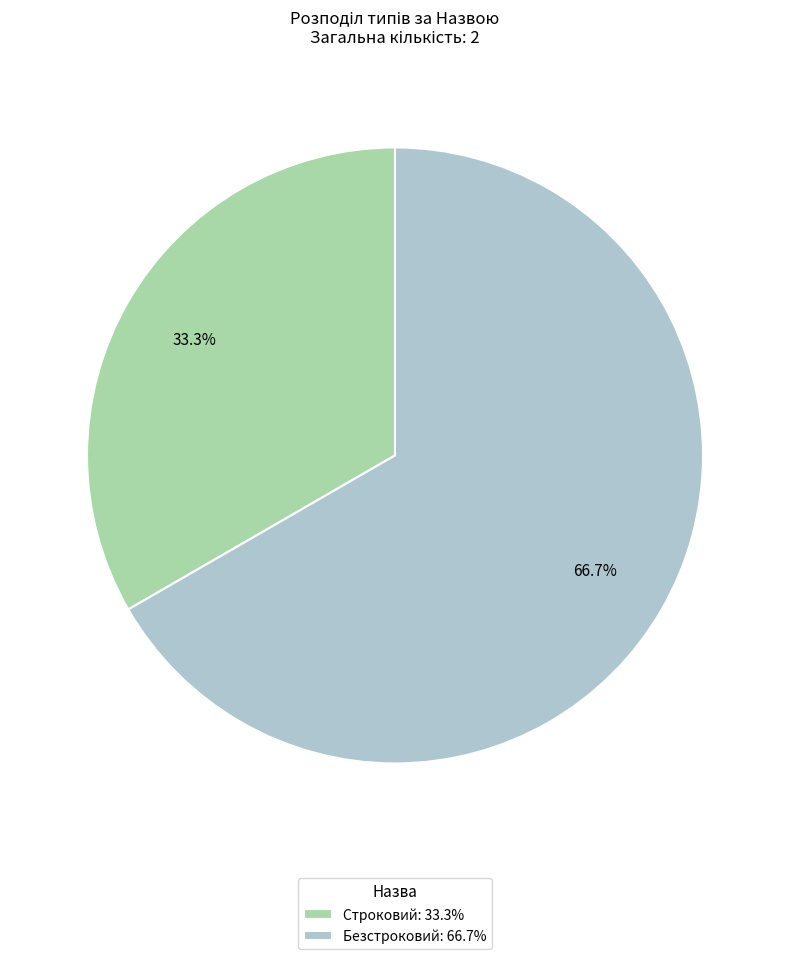

Which category has the biggest portion of the pie?

Безстроковий